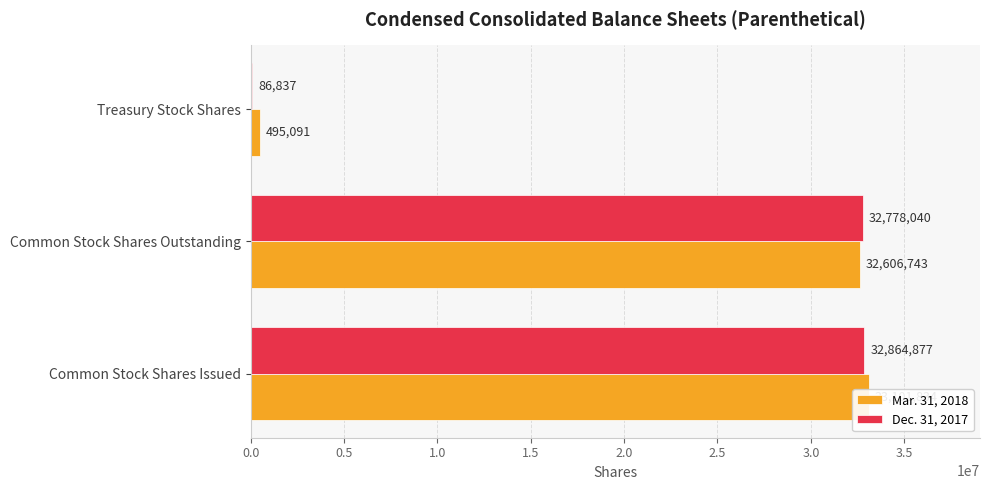

Is the value of Mar. 31, 2018 at Common Stock Shares Outstanding greater than the value of Dec. 31, 2017 at Treasury Stock Shares?

Yes